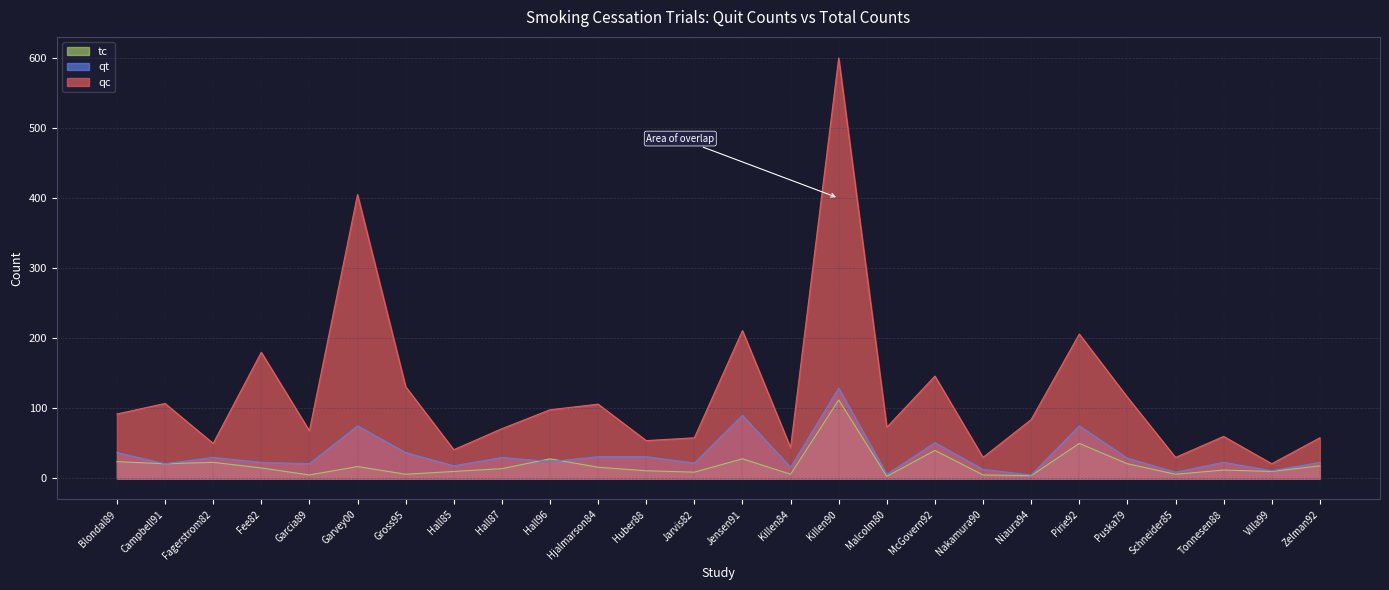

Reading left to right, transcribe all the data shown in this chart.

qt: 37	21	30	23	21	75	37	18	30	24	31	31	22	90	16	129	6	51	13	5	75	29	9	23	11	23
qc: 92	107	50	180	68	405	131	41	71	98	106	54	58	211	44	600	73	146	30	84	206	116	30	60	21	58
tc: 24	21	23	15	5	17	6	10	14	28	16	11	9	28	6	112	3	40	5	4	50	21	6	12	10	18